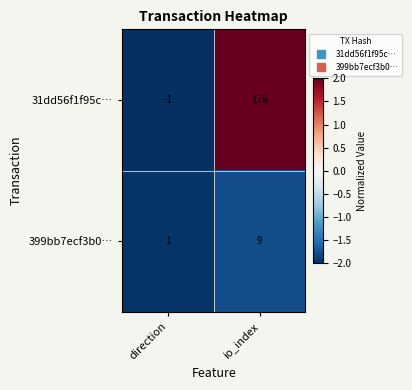

At which category is the sum across all series the highest?

io_index